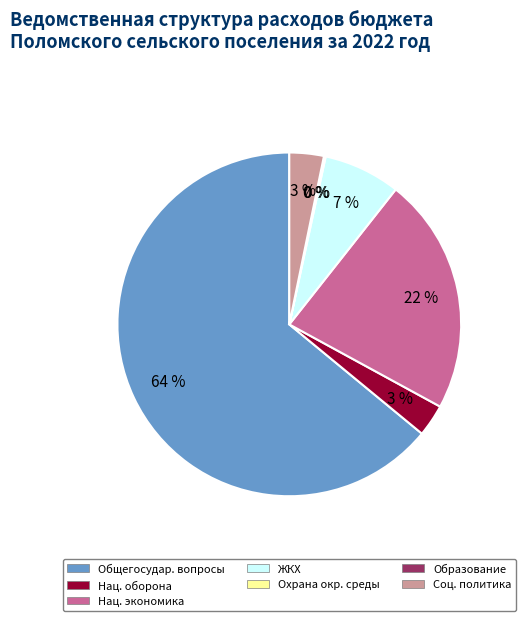

Is ЖИЛИЩНО-КОММУНАЛЬНОЕ ХОЗЯЙСТВО the majority of the pie?

No